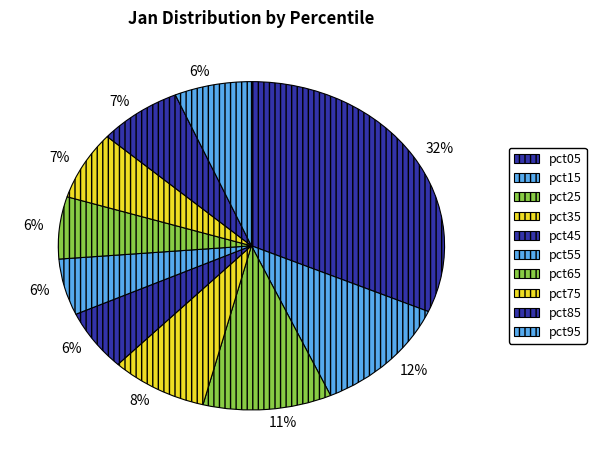

True or false: pct15 accounts for 12% of the total.

True